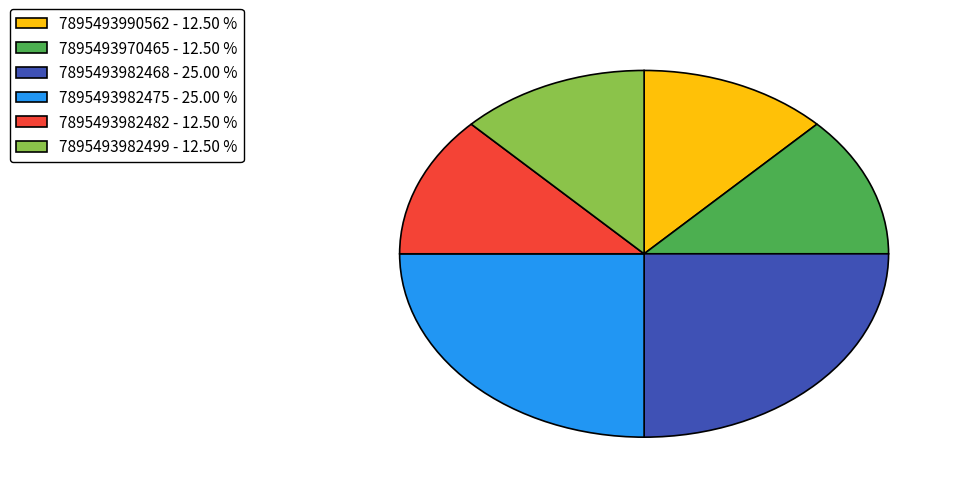

What is the ratio of the value at 7895493990562 - 12.50 % to the value at 7895493982475 - 25.00 %?

0.5